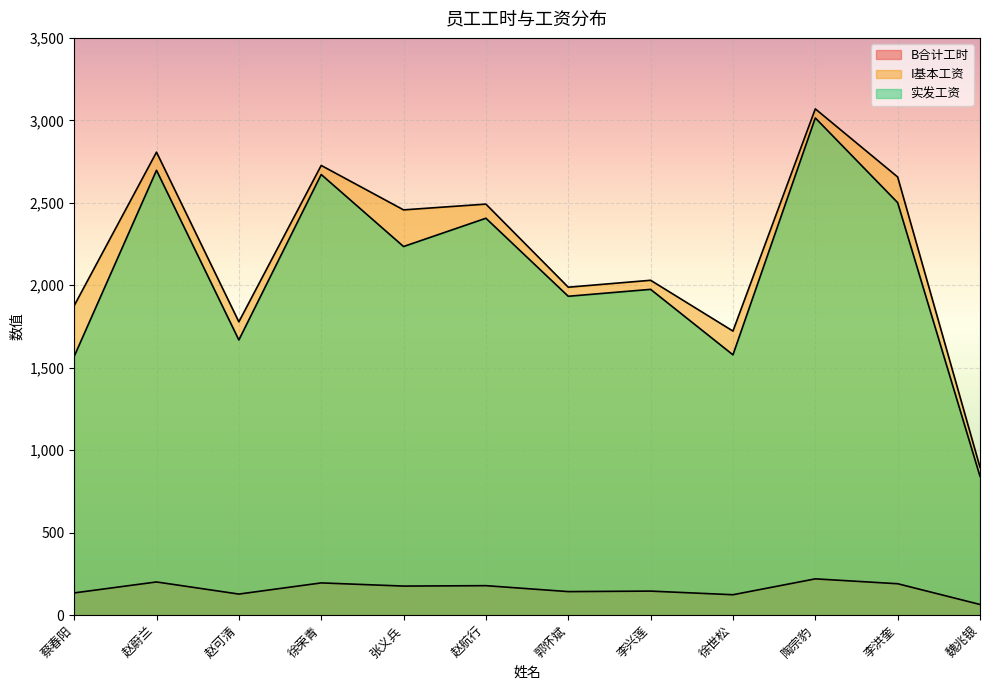

Is it true that 实发工资 equals 1267.4 at 郭怀斌?

False